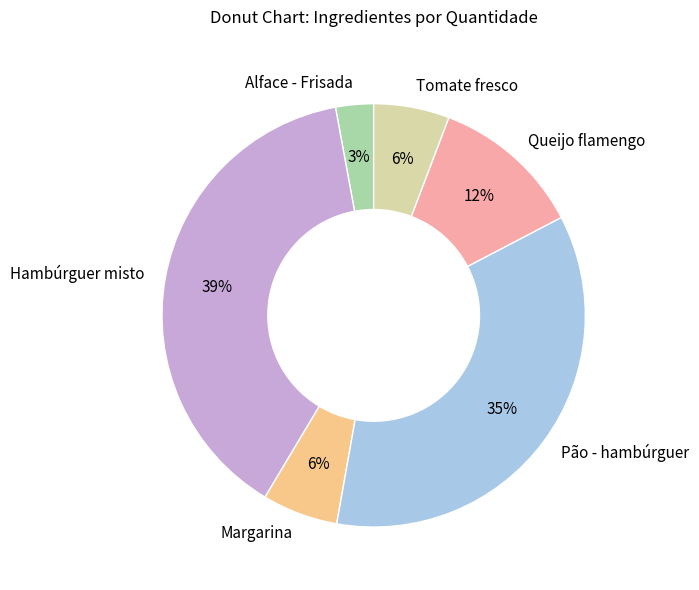

True or false: Margarina accounts for 1% of the total.

False